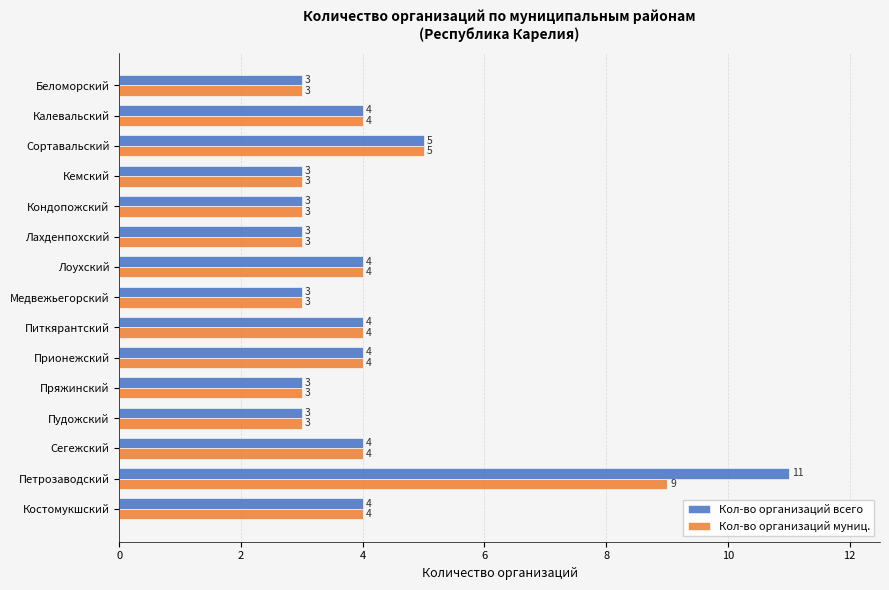

How many distinct data groups are displayed?

2